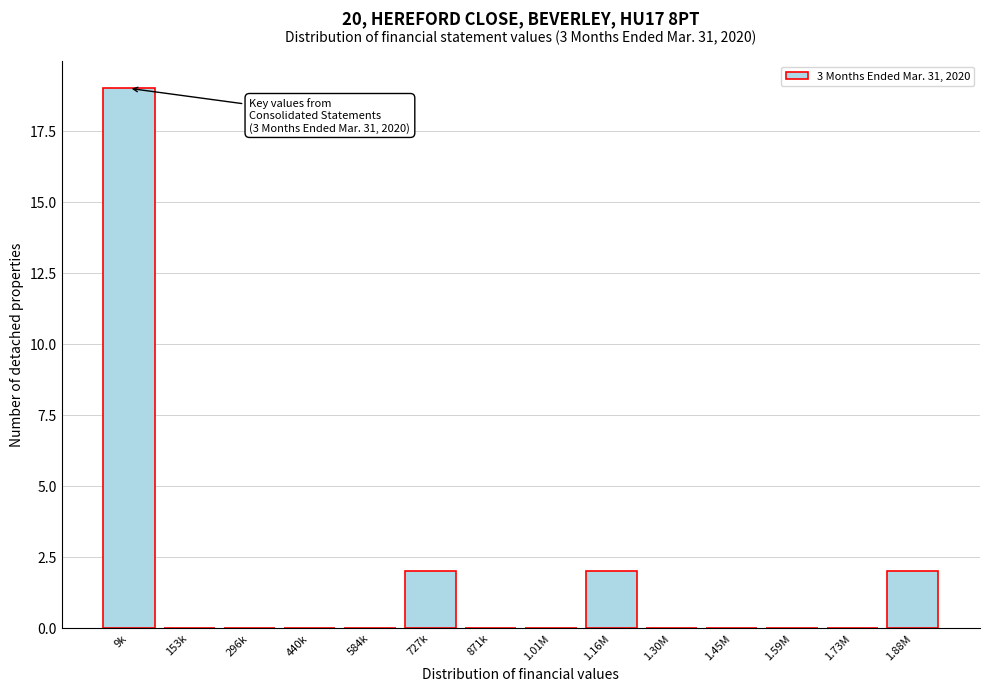

Reading right to left, extract all data points from this chart.

1.88M=2	1.73M=0	1.59M=0	1.45M=0	1.30M=0	1.16M=2	1.01M=0	871k=0	727k=2	584k=0	440k=0	296k=0	153k=0	9k=19